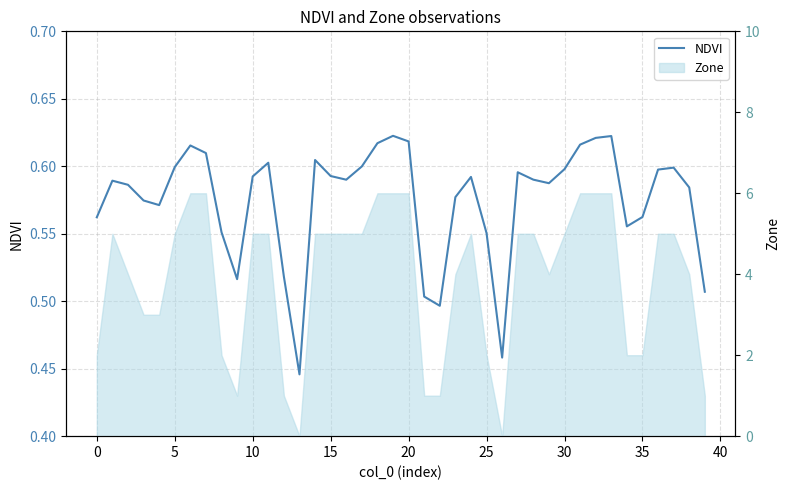

Does the chart display data point markers on the line(s)?

No